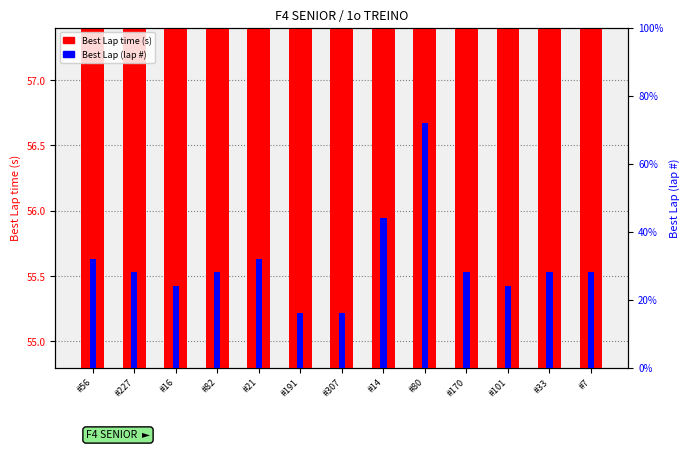

Which series has the largest total across all categories?

Best Lap time (s)